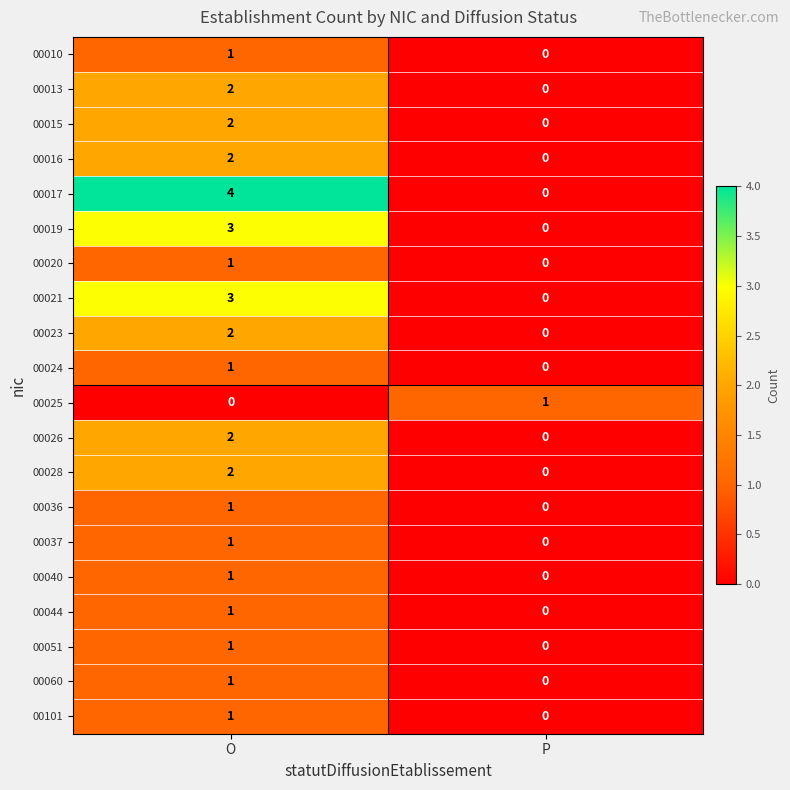

The value of 00013 at O is 2. True or false?

True